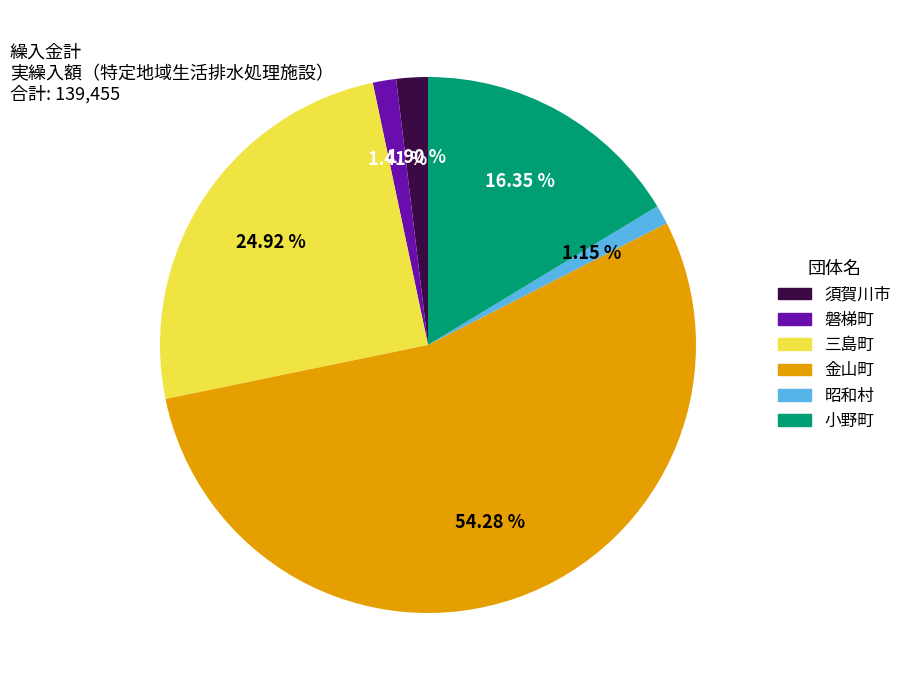

To the nearest percent, what percentage of the pie is 金山町?

54%